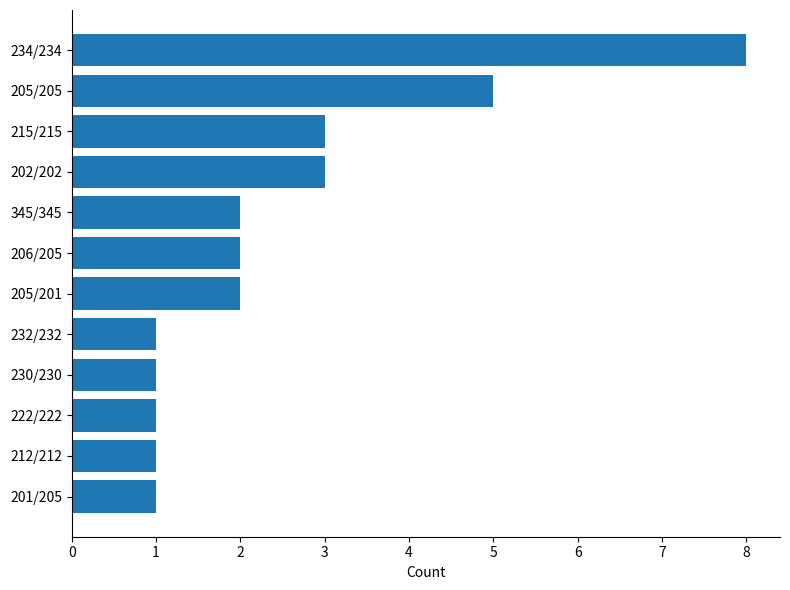

What is the difference between the maximum and minimum values?

7